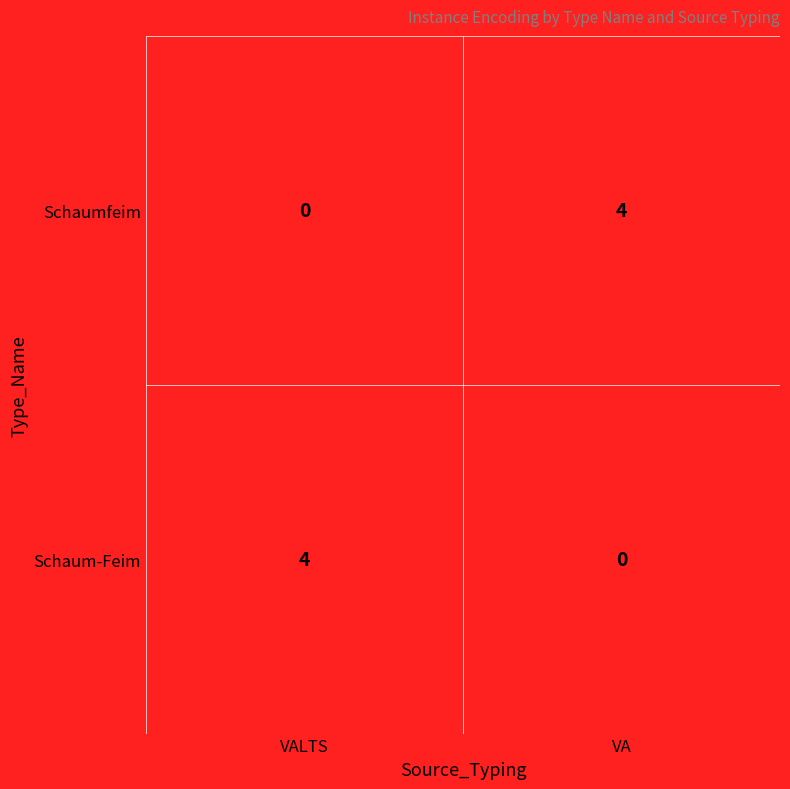

What is the highest value of the Schaumfeim series?

4